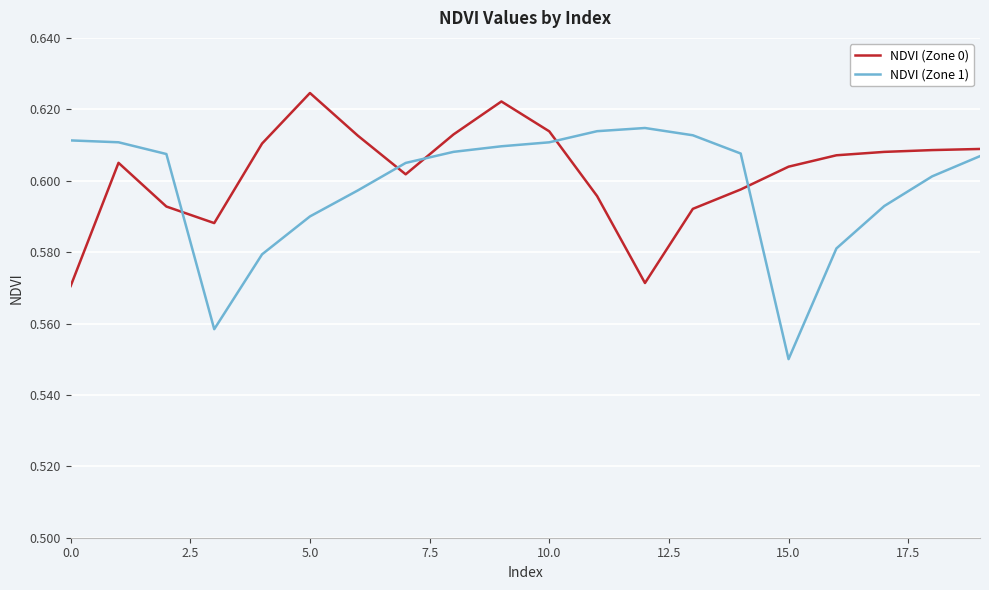

What are all the series names shown in the legend?

NDVI (Zone 0), NDVI (Zone 1)